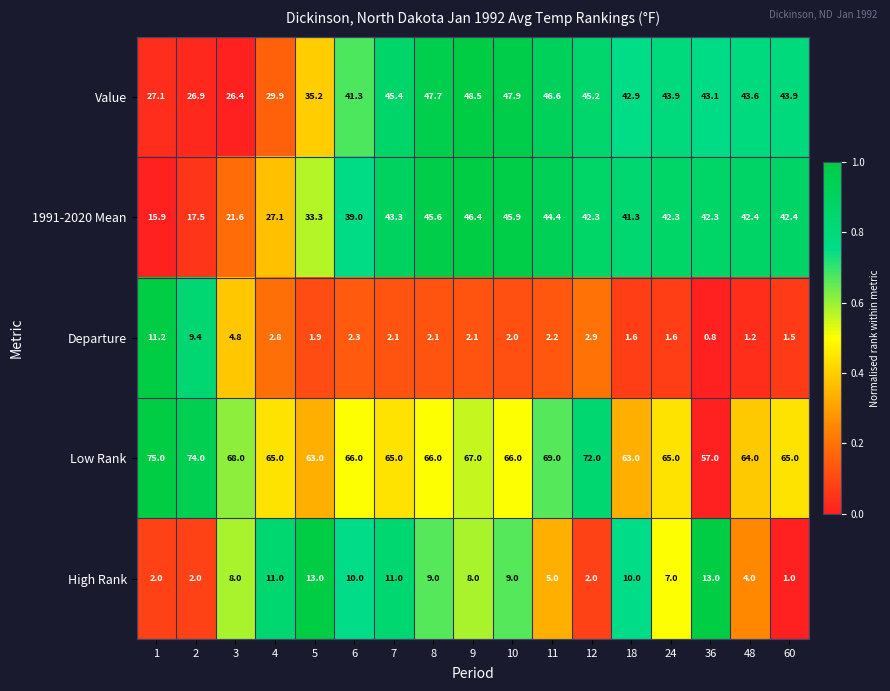

The value of 1991-2020 Mean at 48 is 42.4. True or false?

True